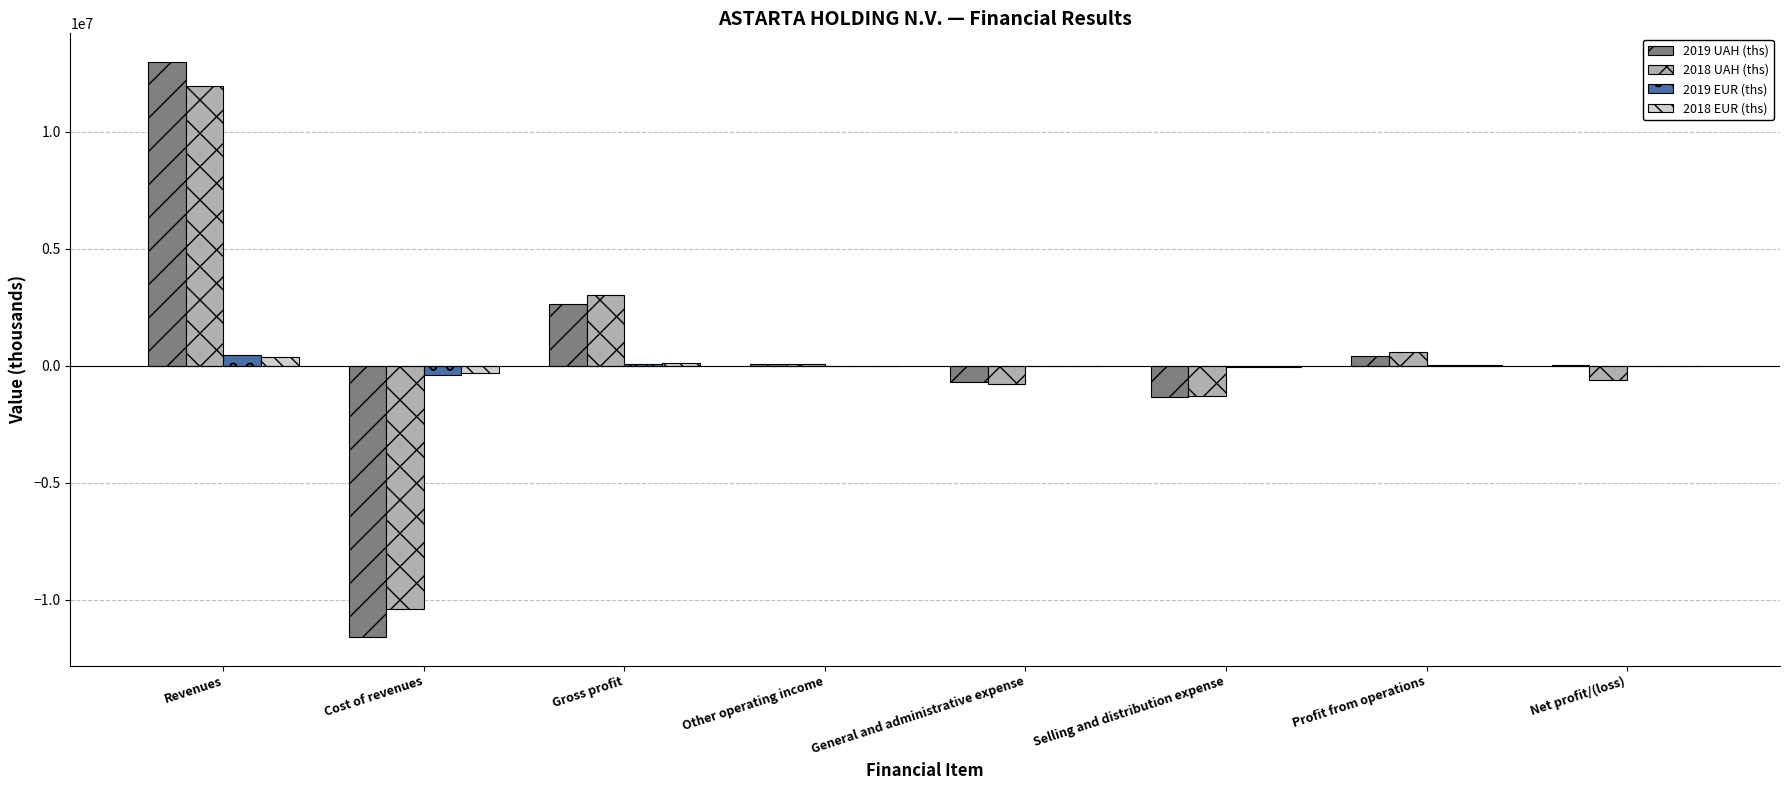

At which label does 2019 UAH (ths) reach its peak?

Revenues